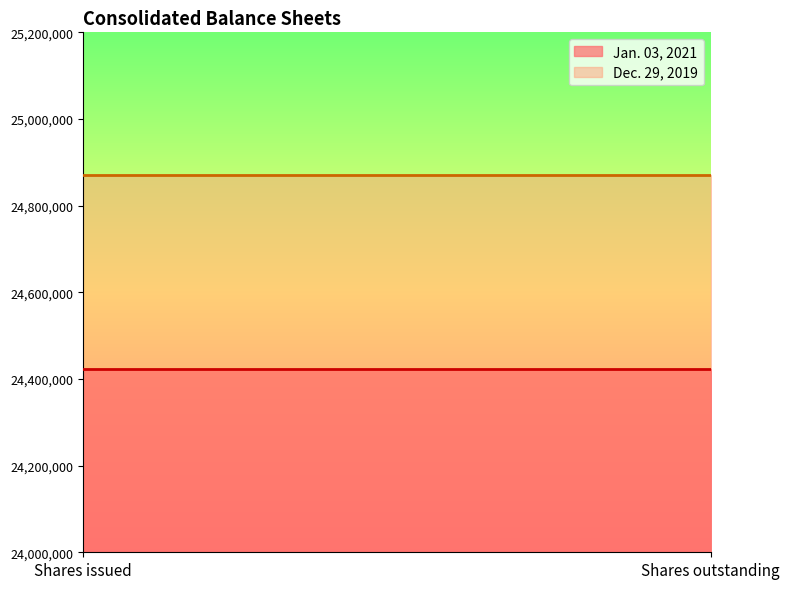

Which series has the largest total across all categories?

Dec. 29, 2019